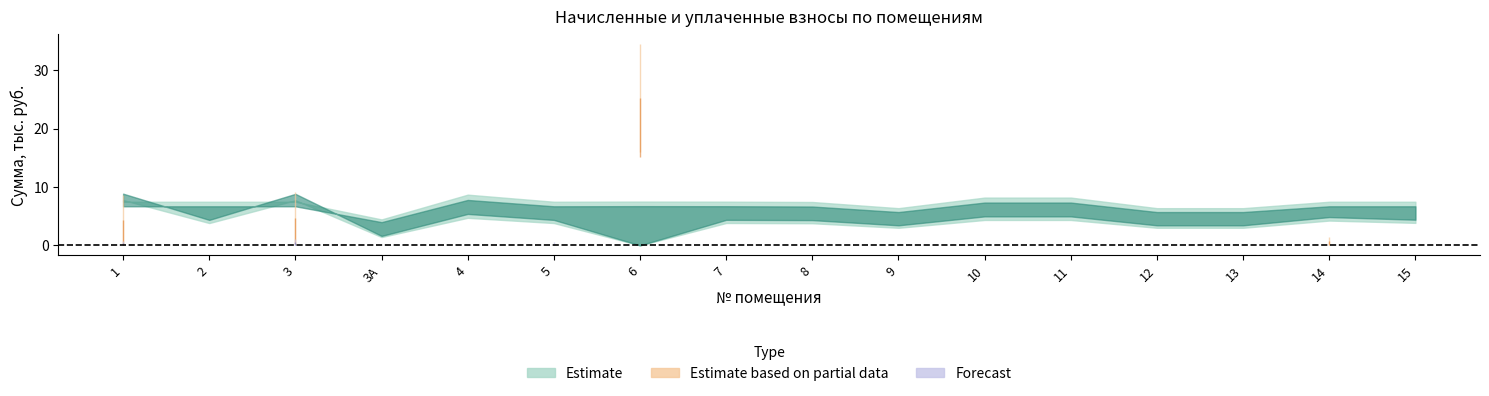

What is the label of the 4th point from the left?

3А